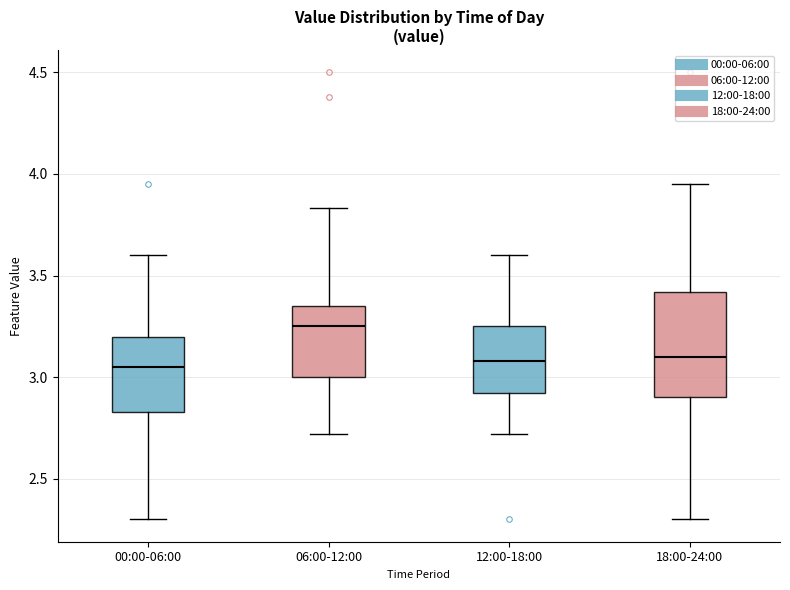

Reading left to right, transcribe this box plot: for each box, give where its median line is, the range the box spans, and where its two whiskers end, as read against the y-axis. The values are not printed on the chart, so give them approximately, as read against the axis.

00:00-06:00: median 3.05, box 2.85 to 3.20, whiskers 2.30 to 3.60
06:00-12:00: median 3.25, box 3.00 to 3.35, whiskers 2.70 to 3.85
12:00-18:00: median 3.10, box 2.90 to 3.25, whiskers 2.70 to 3.60
18:00-24:00: median 3.10, box 2.90 to 3.40, whiskers 2.30 to 3.95